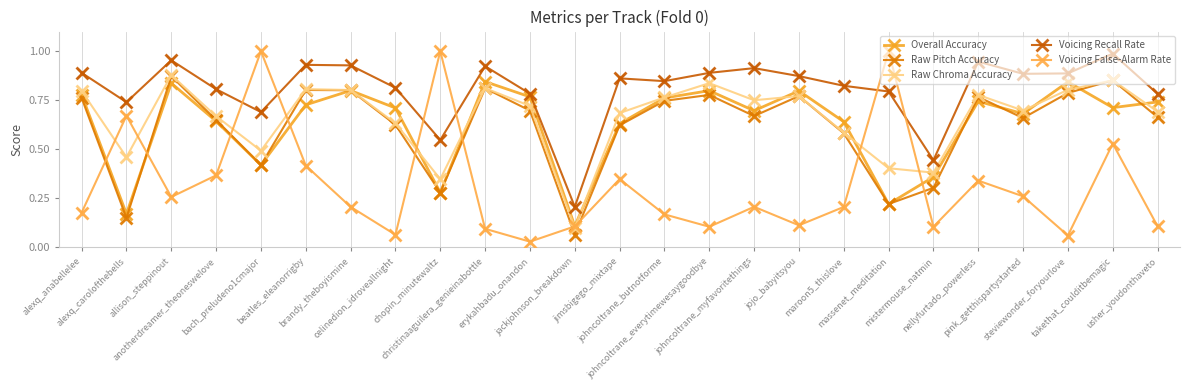

At which category is the sum across all series the highest?

takethat_coulditbemagic